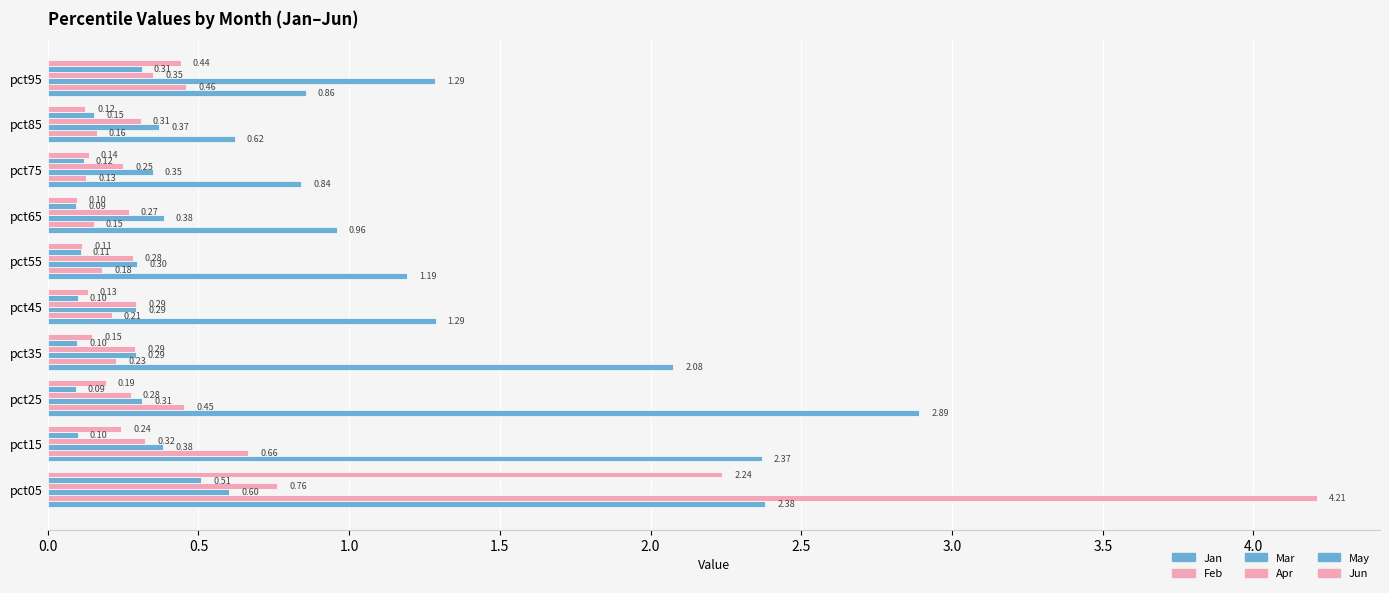

Which series has the largest total across all categories?

Jan